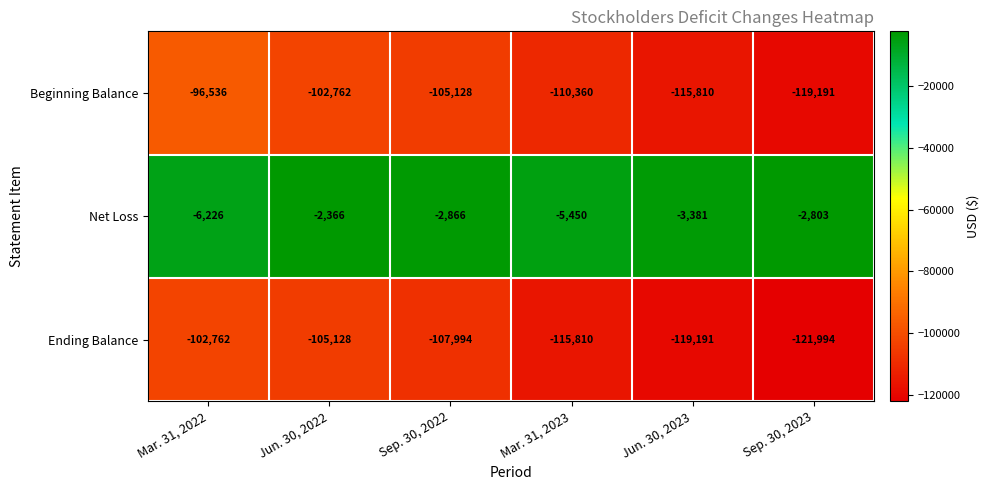

Reading left to right, what are all the values shown in this chart?

Beginning Balance: Mar. 31, 2022=-96536	Jun. 30, 2022=-102762	Sep. 30, 2022=-105128	Mar. 31, 2023=-110360	Jun. 30, 2023=-115810	Sep. 30, 2023=-119191
Net Loss: Mar. 31, 2022=-6226	Jun. 30, 2022=-2366	Sep. 30, 2022=-2866	Mar. 31, 2023=-5450	Jun. 30, 2023=-3381	Sep. 30, 2023=-2803
Ending Balance: Mar. 31, 2022=-102762	Jun. 30, 2022=-105128	Sep. 30, 2022=-107994	Mar. 31, 2023=-115810	Jun. 30, 2023=-119191	Sep. 30, 2023=-121994